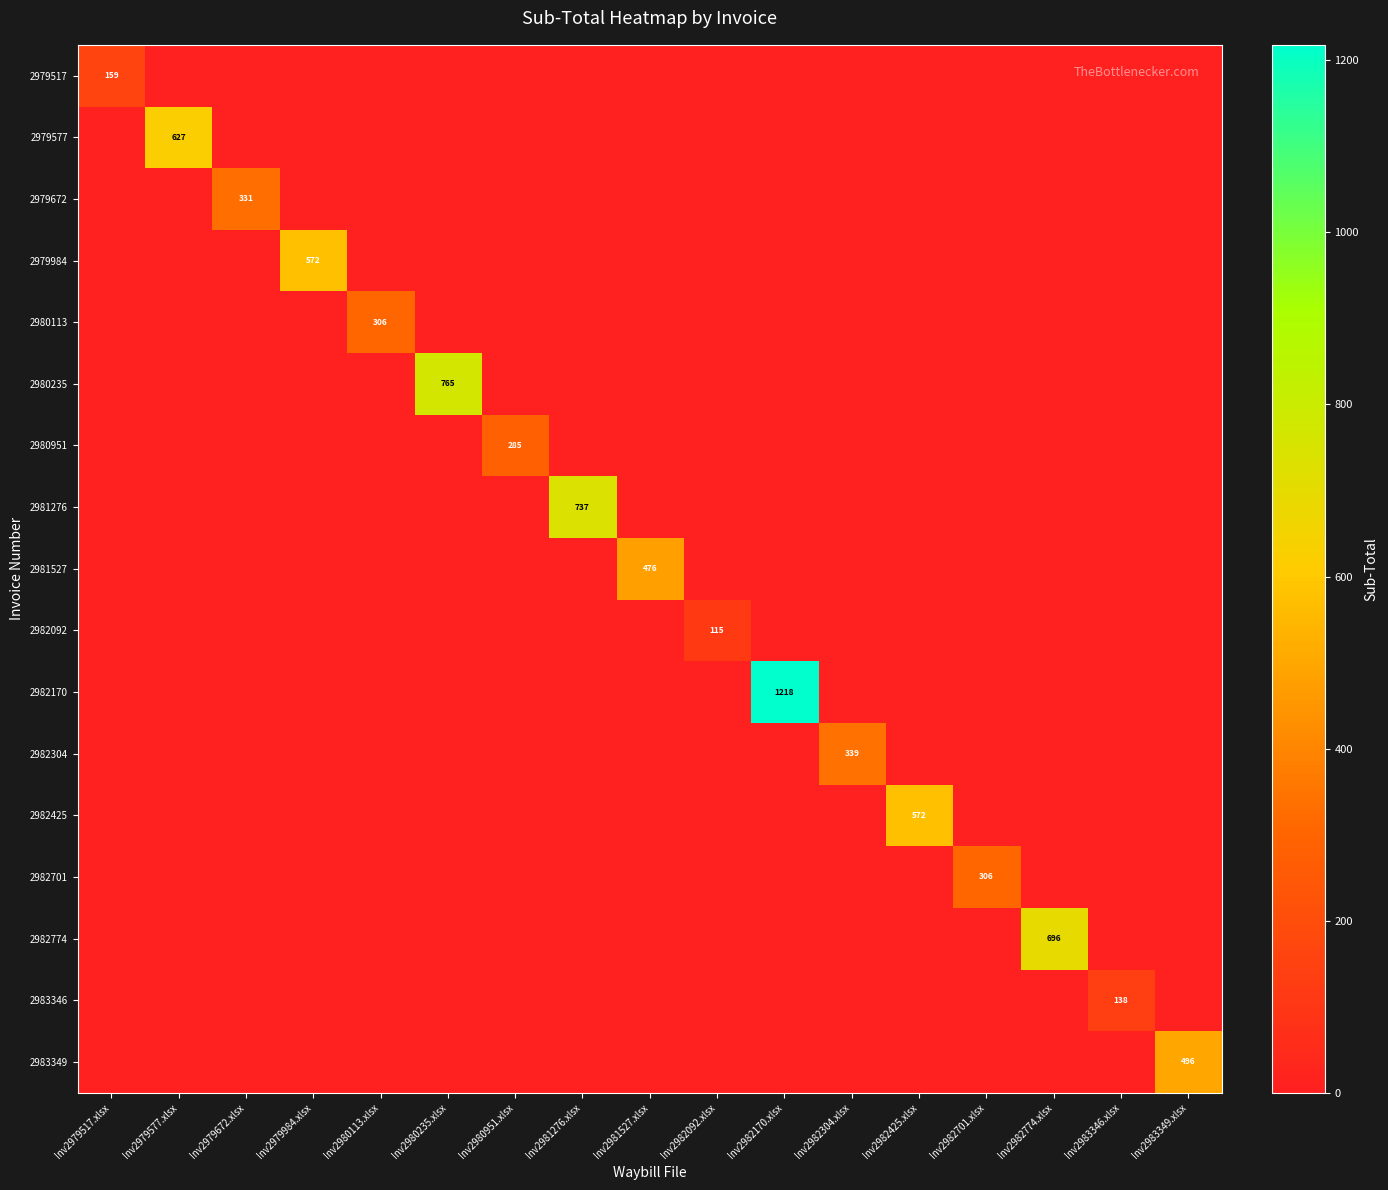

Is it true that 2979672 equals 127 at Inv2979672.xlsx?

False